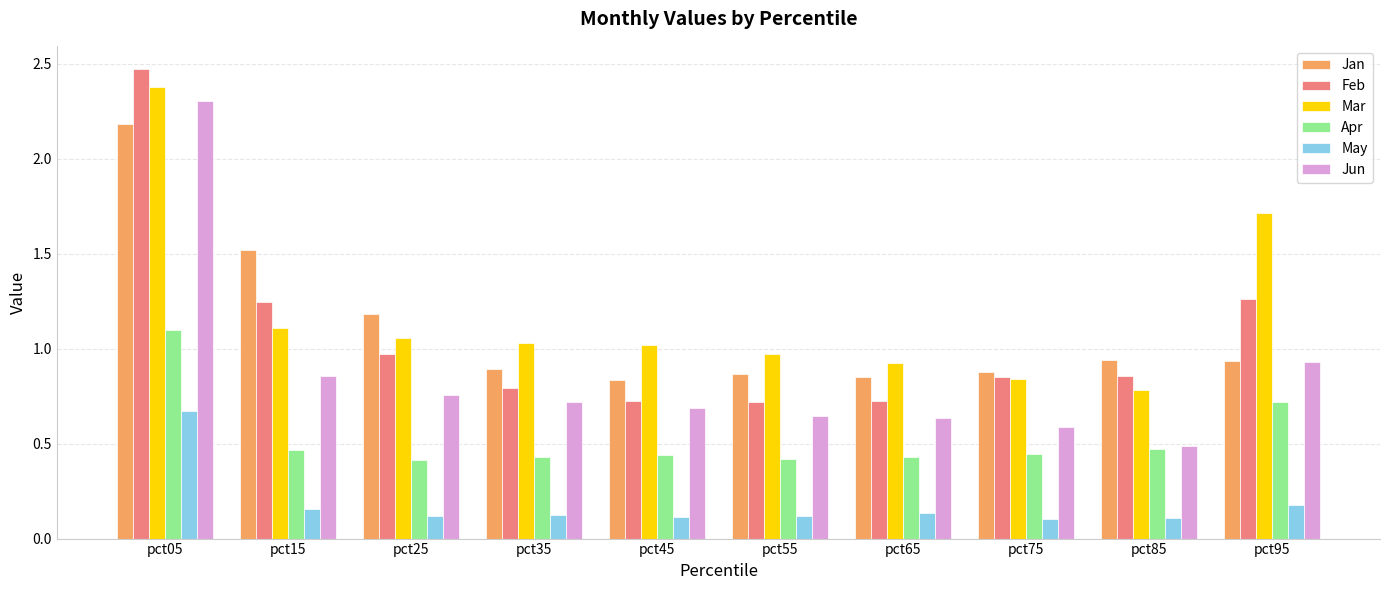

At which label does Mar reach its peak?

pct05